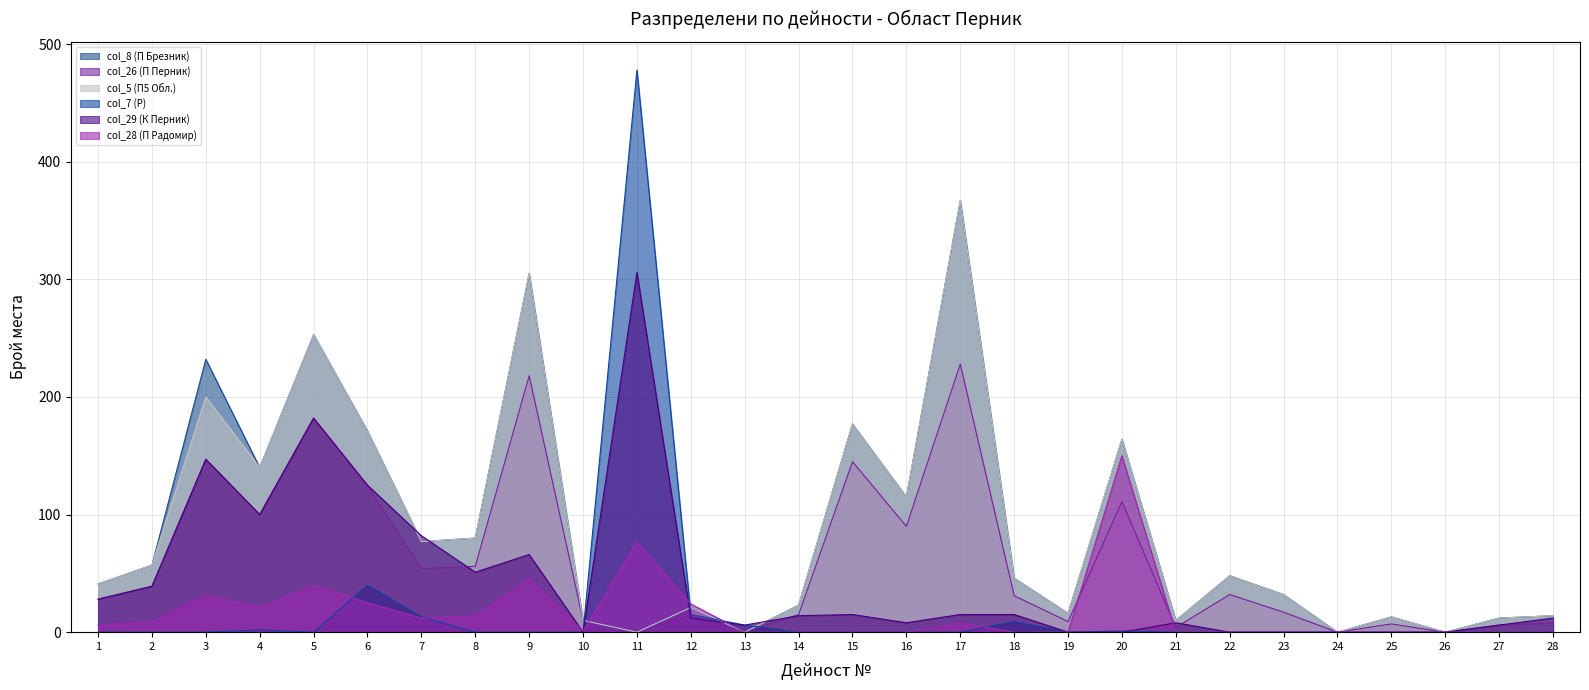

True or false: col_28 (П Радомир) has more than 1 points higher than both neighbors.

True